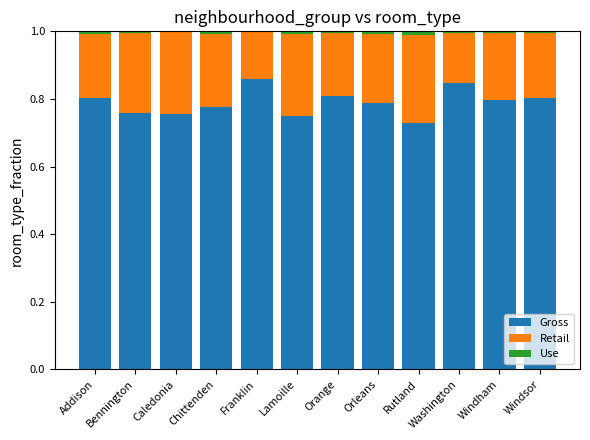

The Gross series shows 0.5 at Addison. True or false?

False